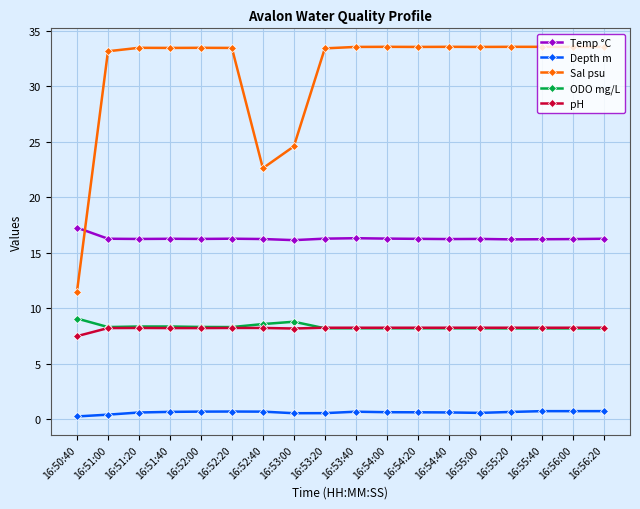

The Sal psu series shows 33.6 at 16:55:40. True or false?

True